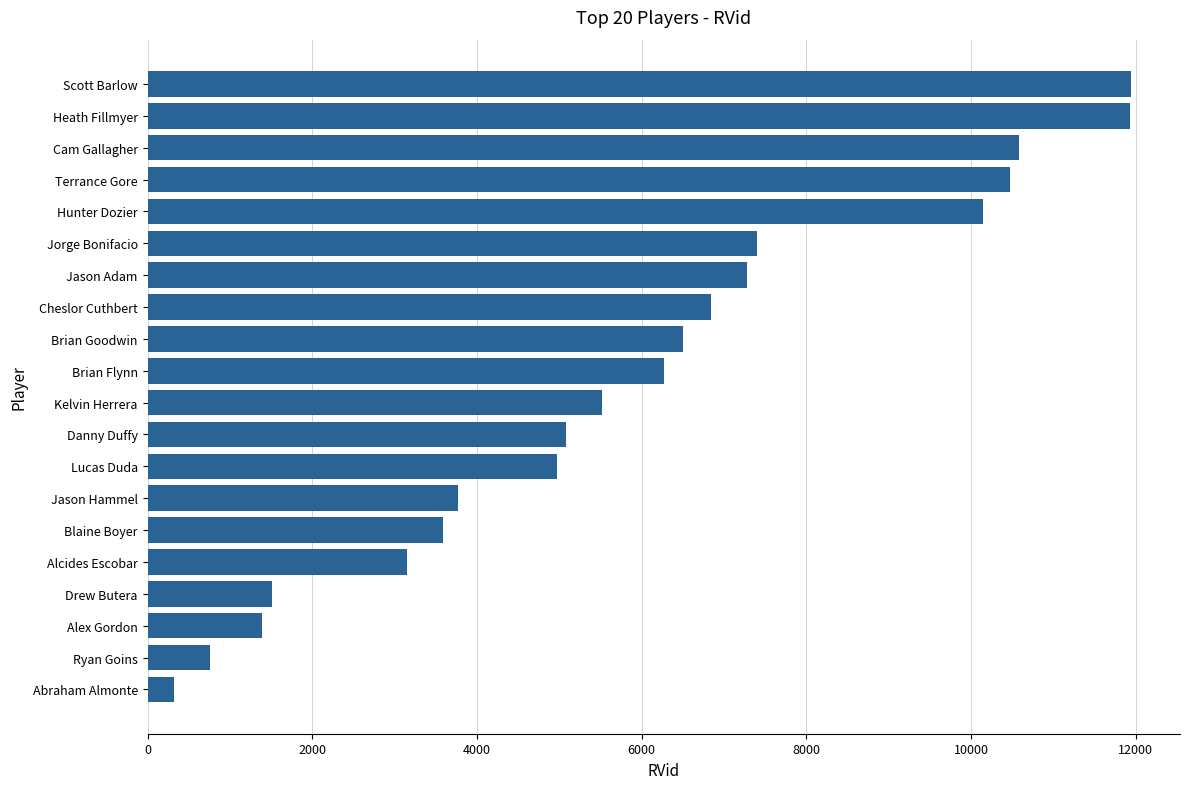

What is the greatest value displayed?

11941